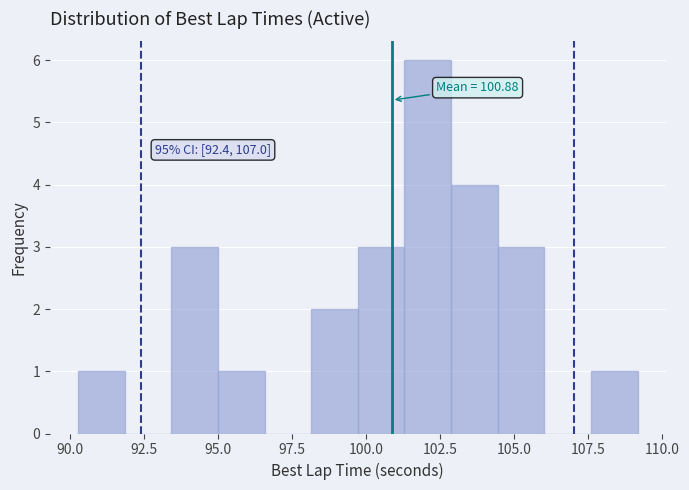

Read against the x-axis, roughly where is the centre of the tallest bar?

102.0